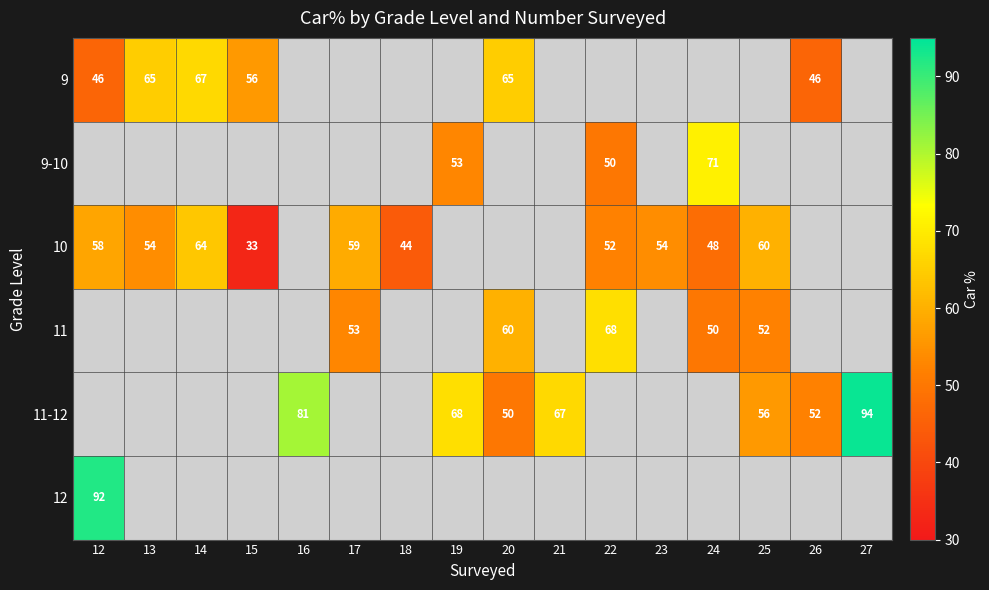

Is it true that 11 equals 24 at 20?

False